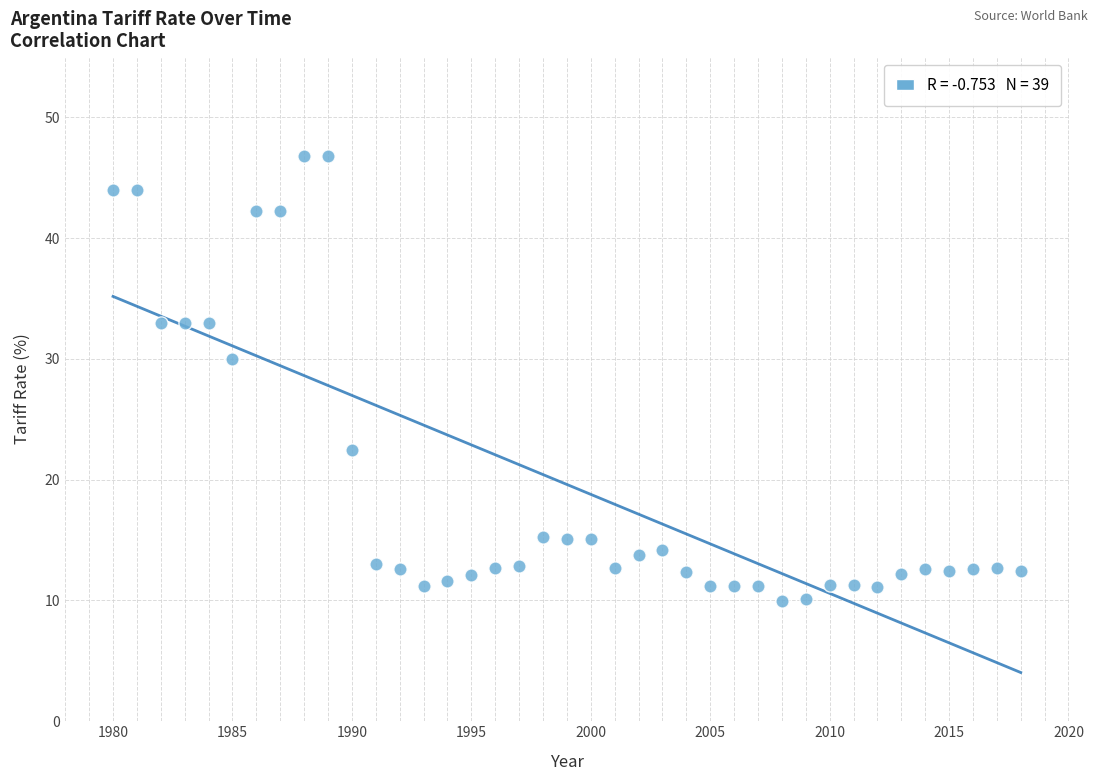

What Y value in the scatter plot is closest to 28?

30.0